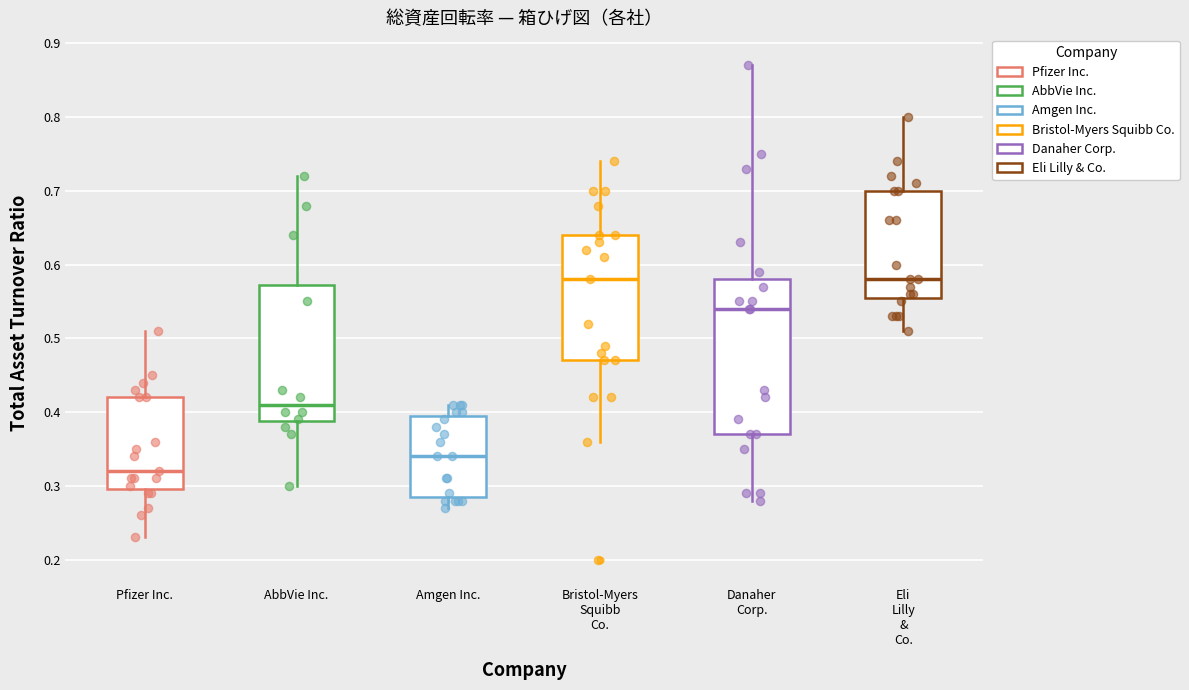

Where does the lower whisker of the box for AbbVie Inc. end on the y-axis? The values are not printed on the chart, so give them approximately, as read against the axis.

0.30